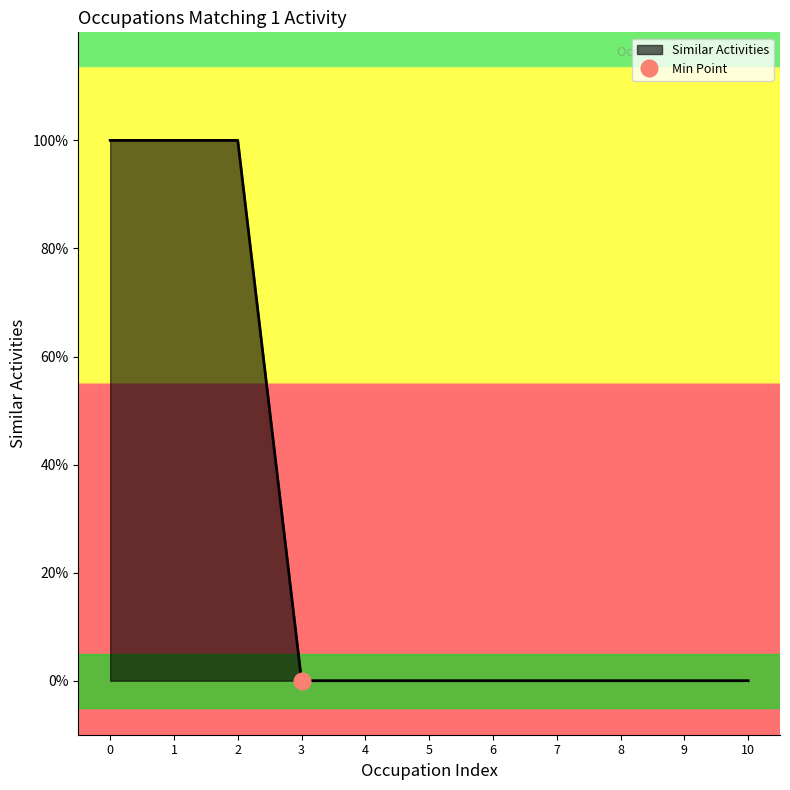

How many values exceed 0?

3